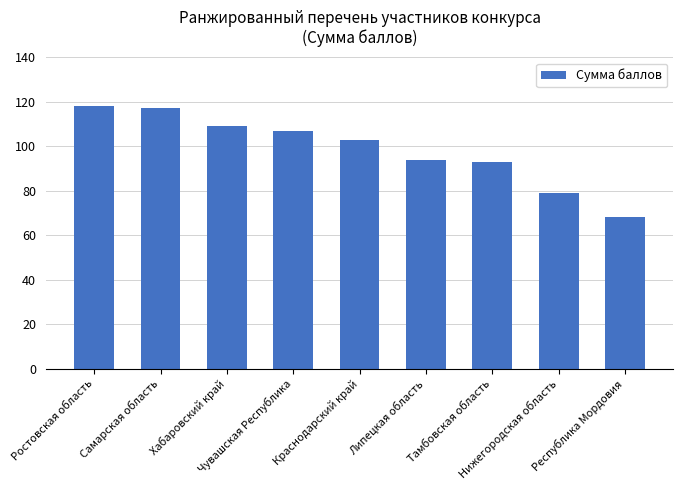

What is the difference between the maximum and second lowest values?

39